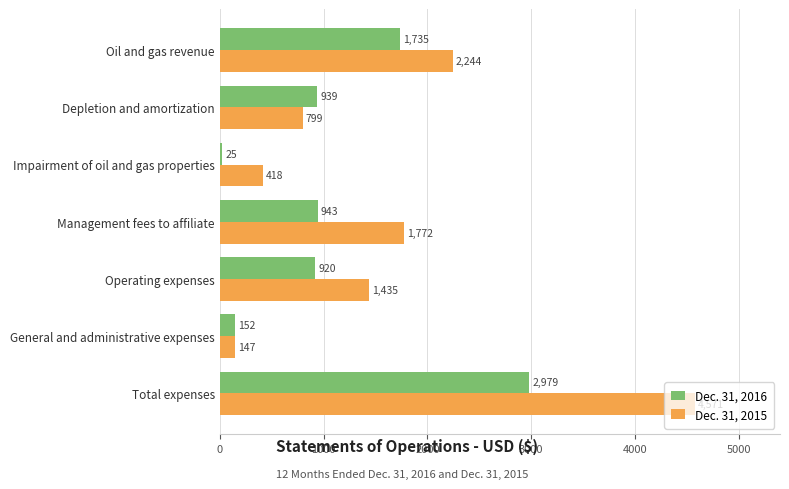

What is the difference between the maximum and minimum values in the Dec. 31, 2015 series?

4424